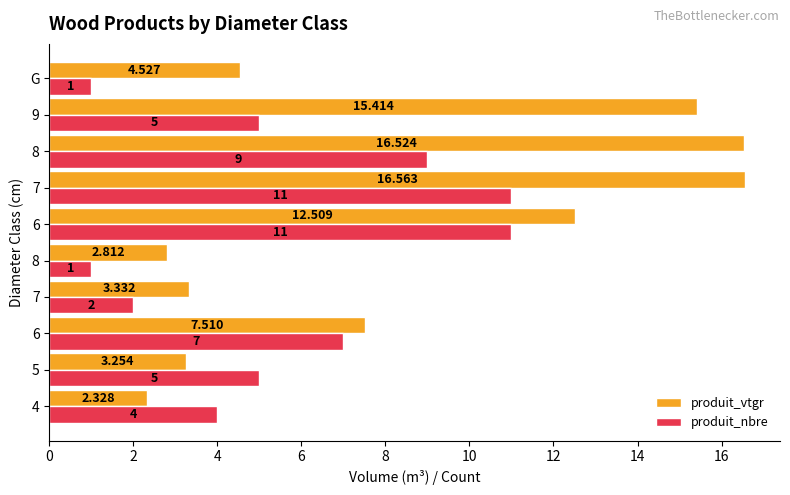

What are all the series names shown in the legend?

produit_vtgr, produit_nbre